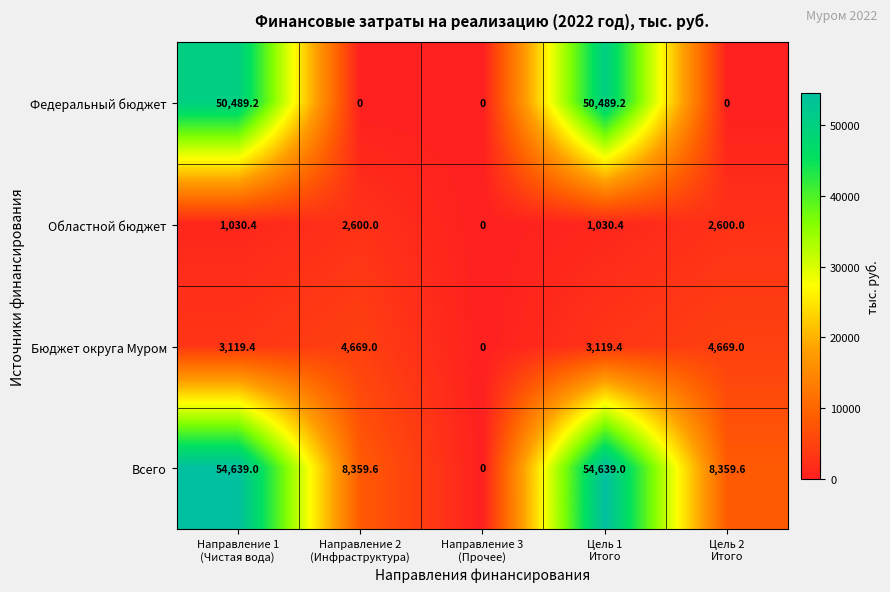

What is the highest value of the Федеральный бюджет series?

50489.2